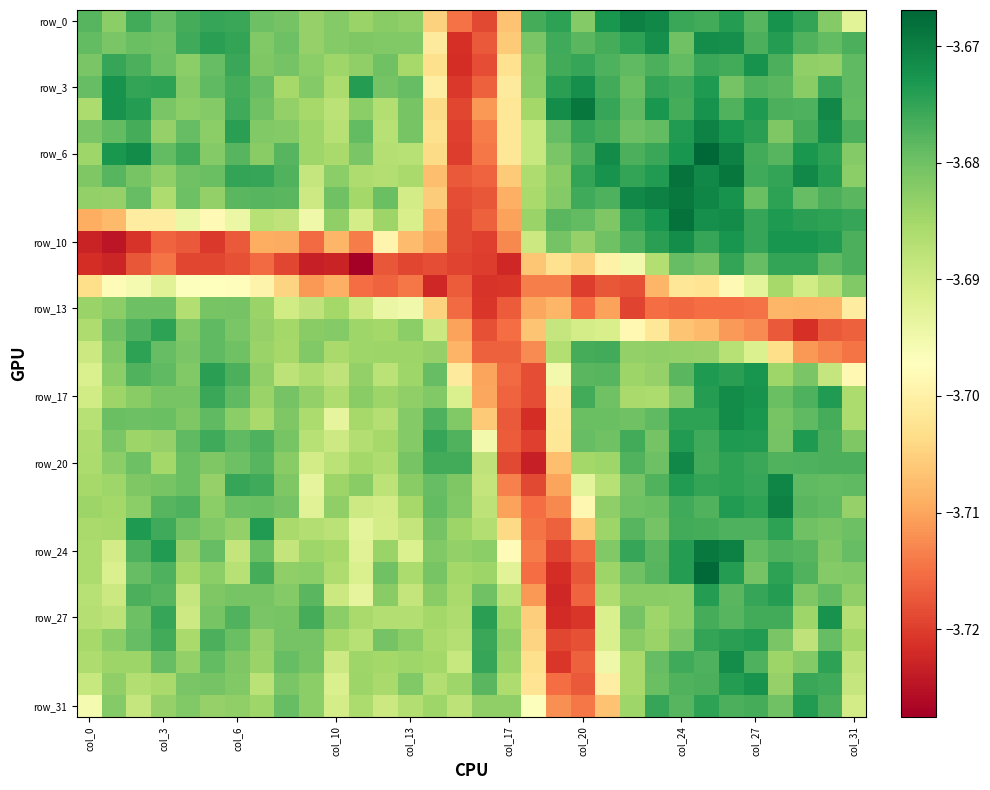

Which category has the highest value across all series?

25